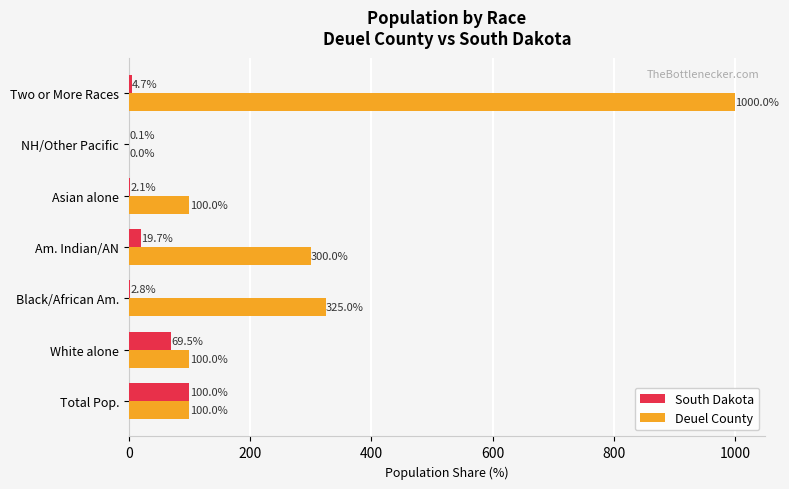

Is it true that Deuel County equals 409.5 at NH/Other Pacific?

False